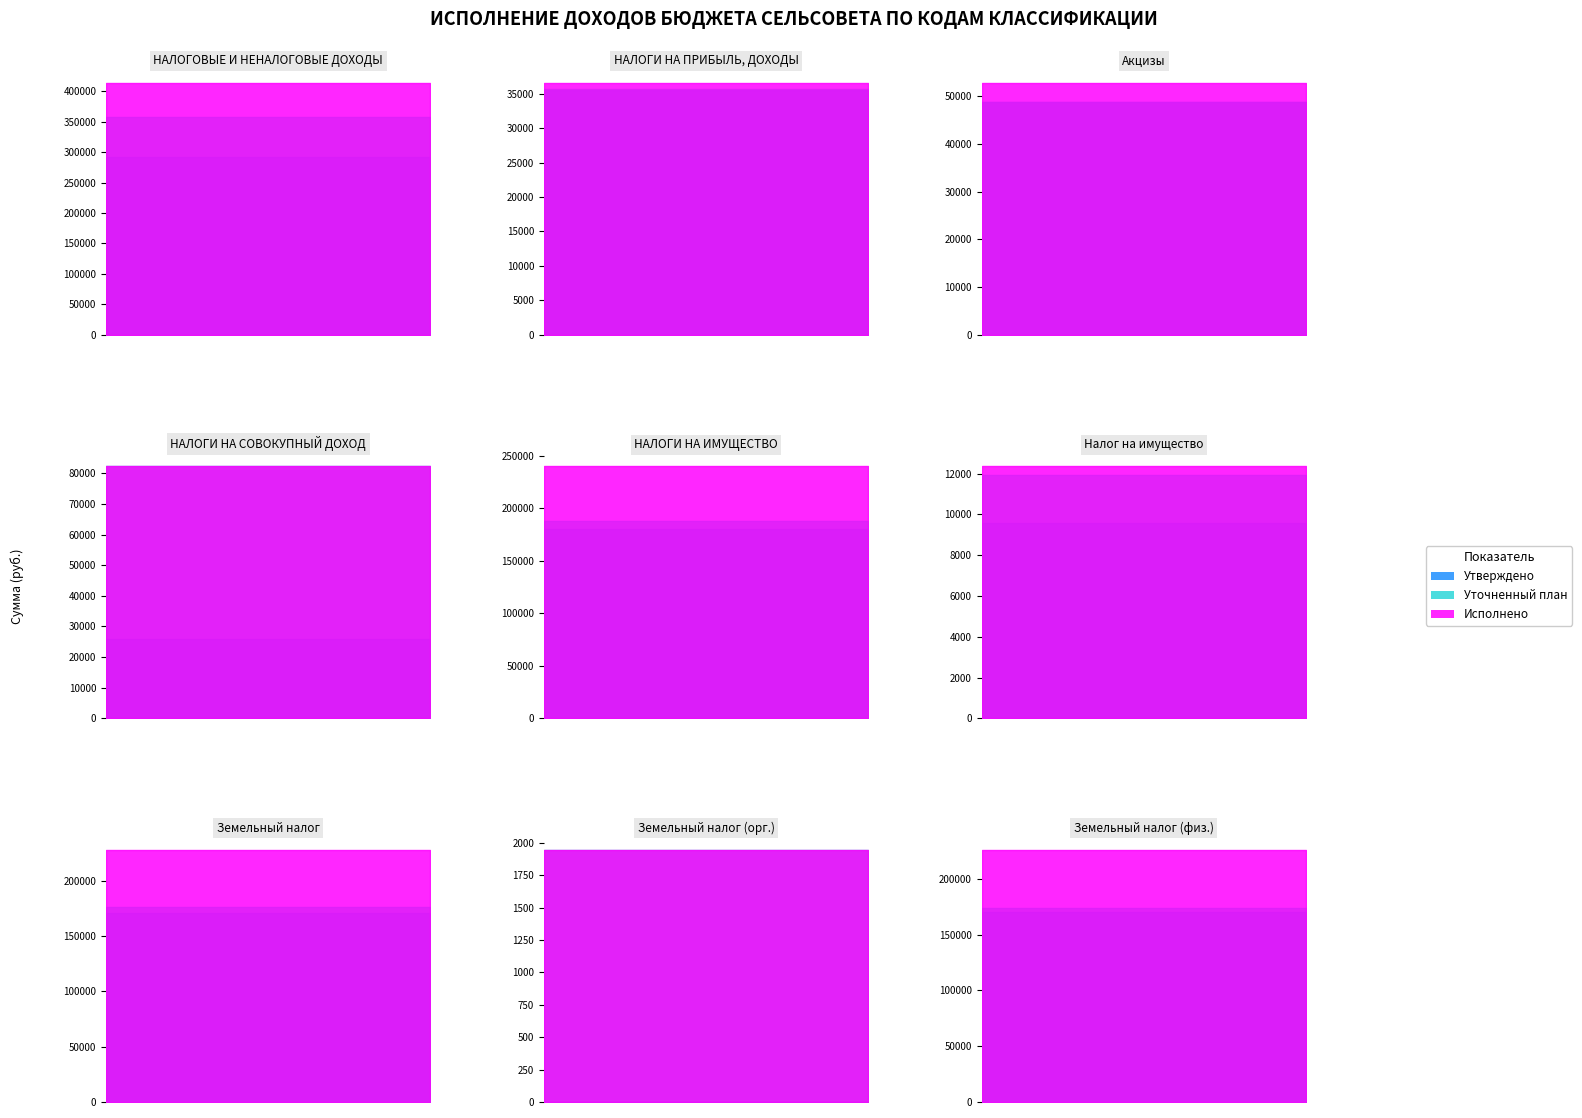

True or false: Исполнено and Уточненный план intersect in this chart.

False